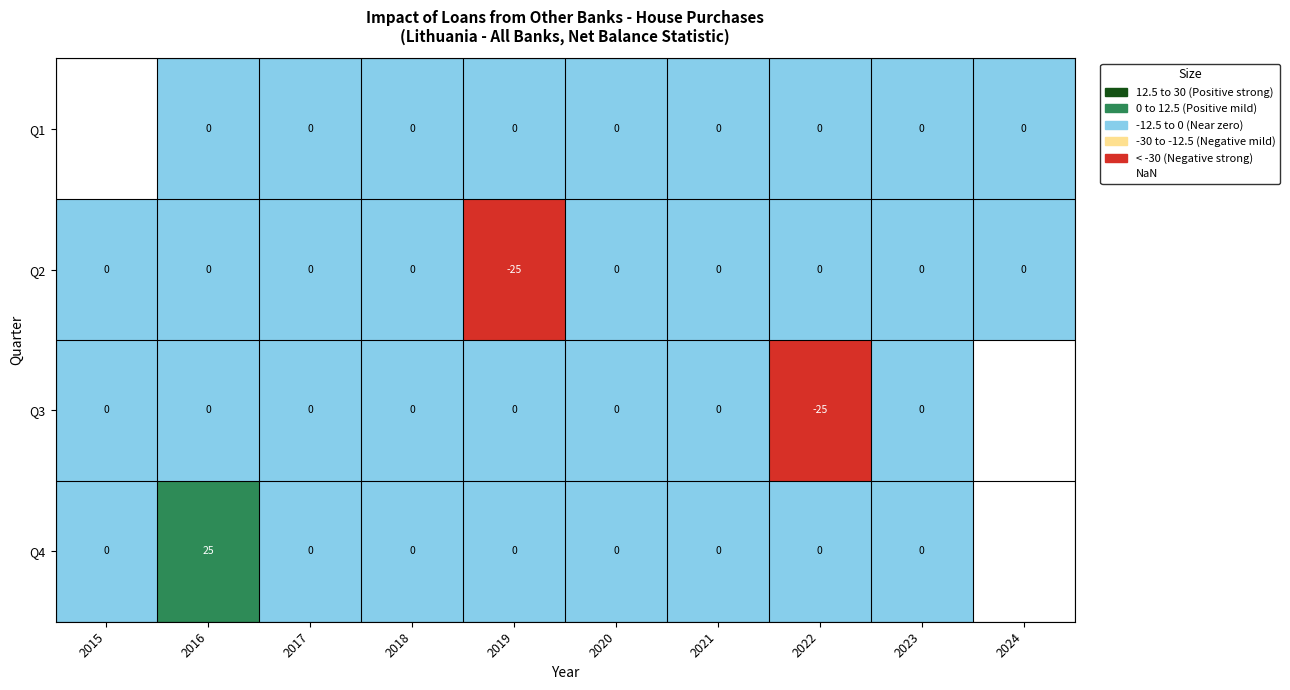

The Q4 series shows 44 at 2016. True or false?

False